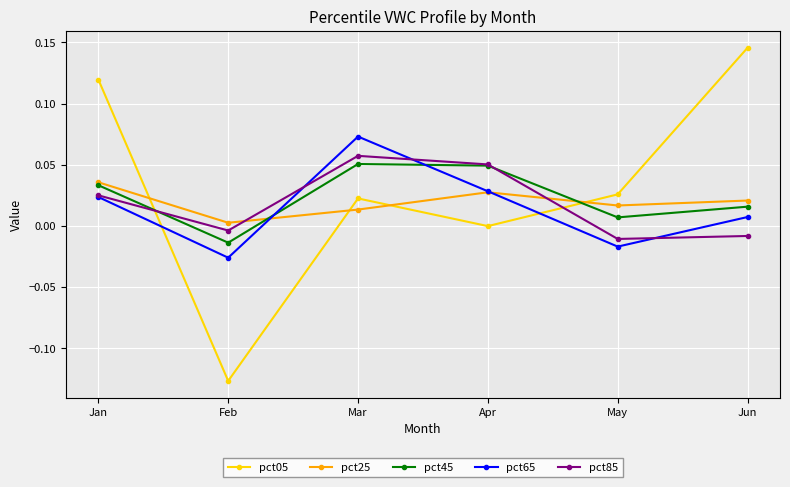

Which category has the lowest value in the pct45 series?

Feb